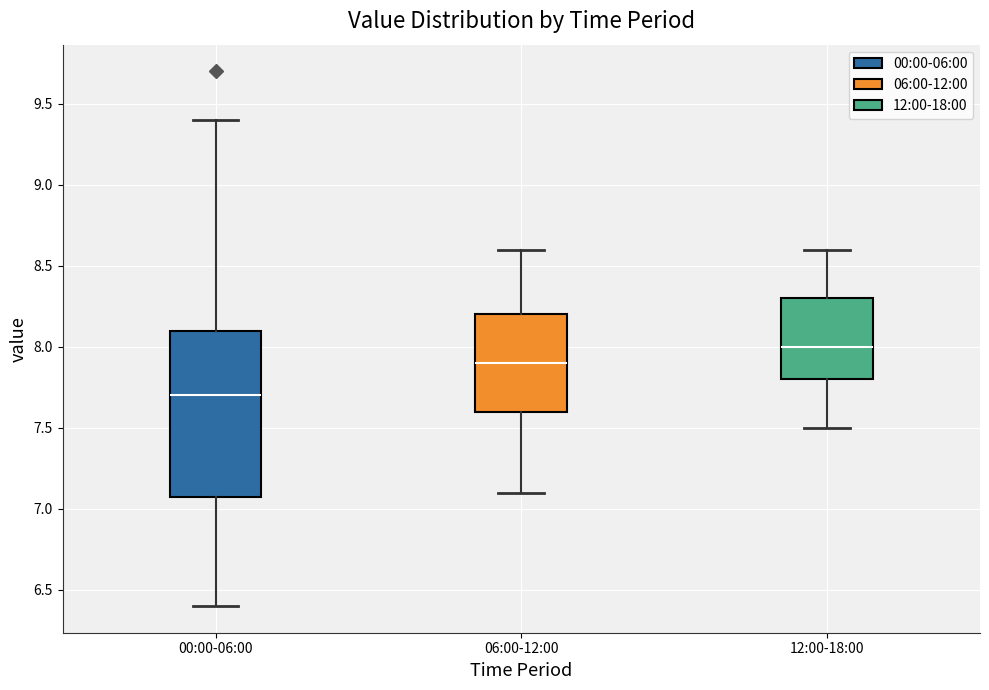

Reading left to right, transcribe this box plot: for each box, give where its median line is, the range the box spans, and where its two whiskers end, as read against the y-axis. The values are not printed on the chart, so give them approximately, as read against the axis.

00:00-06:00: median 7.7, box 7.1 to 8.1, whiskers 6.4 to 9.4
06:00-12:00: median 7.9, box 7.6 to 8.2, whiskers 7.1 to 8.6
12:00-18:00: median 8.0, box 7.8 to 8.3, whiskers 7.5 to 8.6